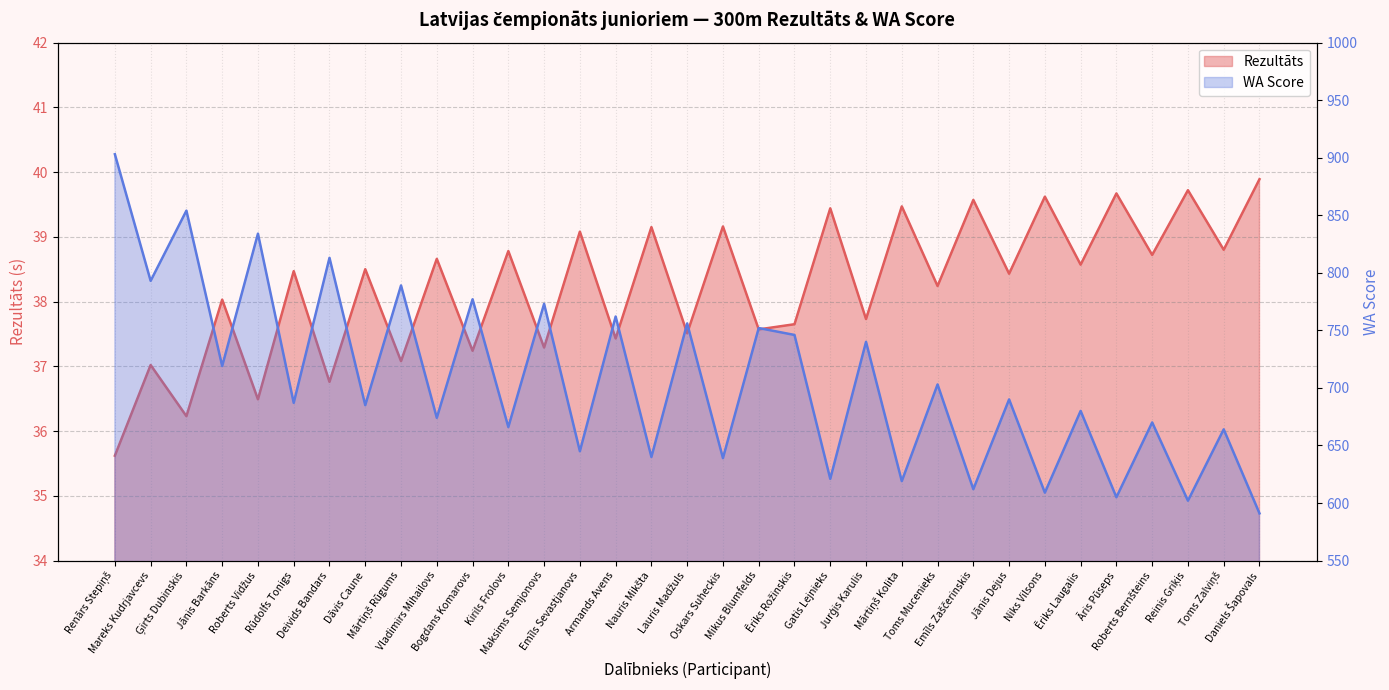

True or false: WA has a value of 414.3 at Deivids Bandars.

False